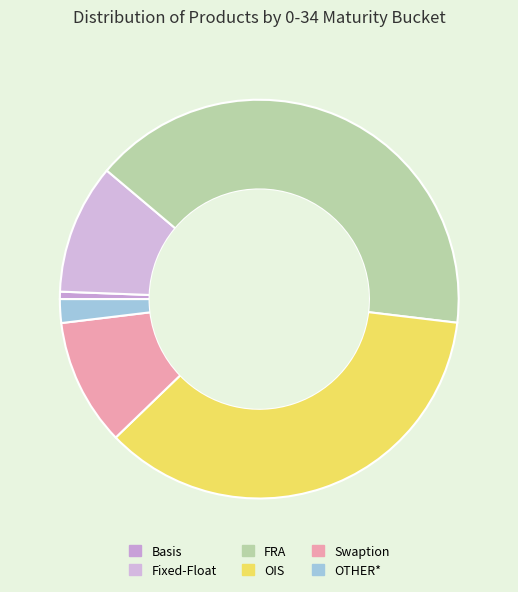

Combined, what portion of the pie is OIS and FRA?

76.6%